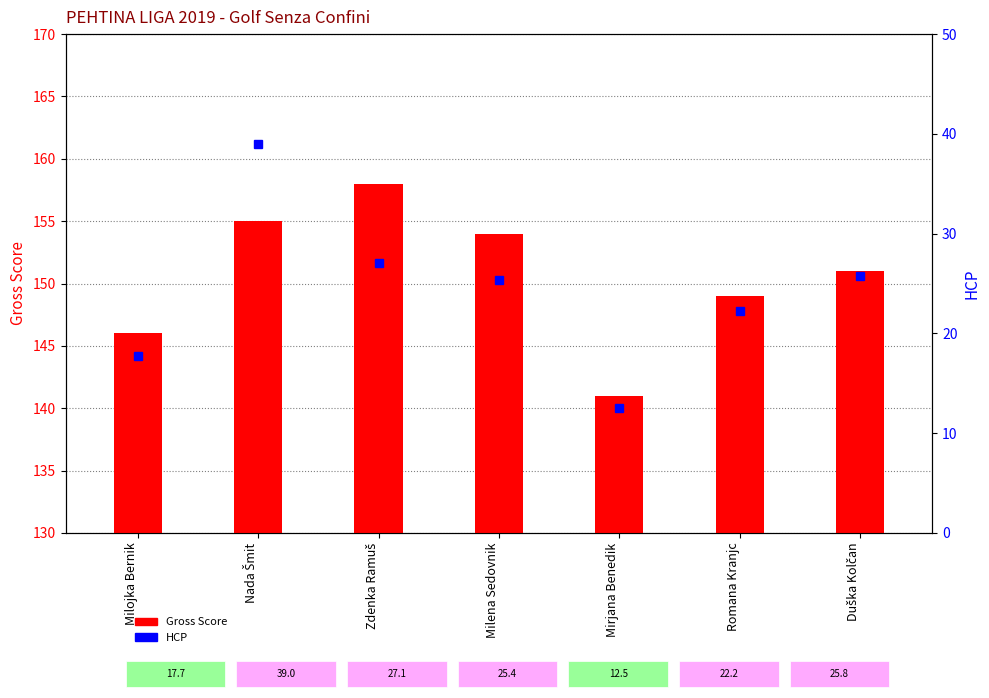

What is the label of the 2nd bar from the right?

Romana Kranjc